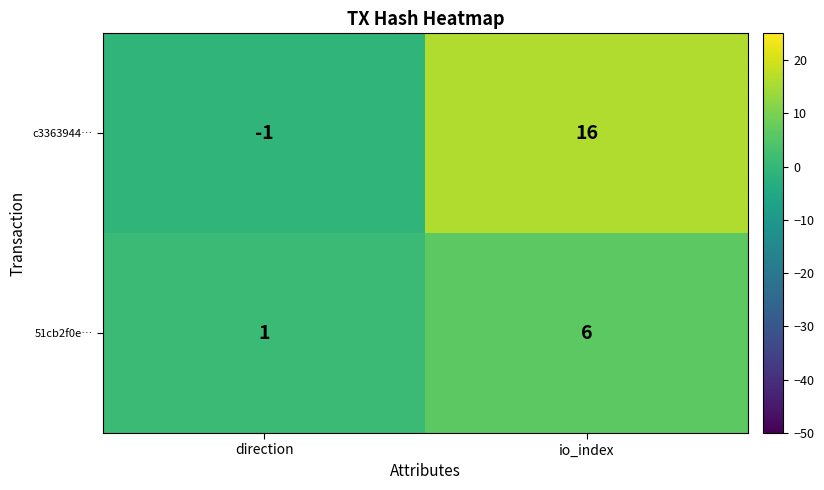

Which series changed the most between direction and io_index?

c3363944…